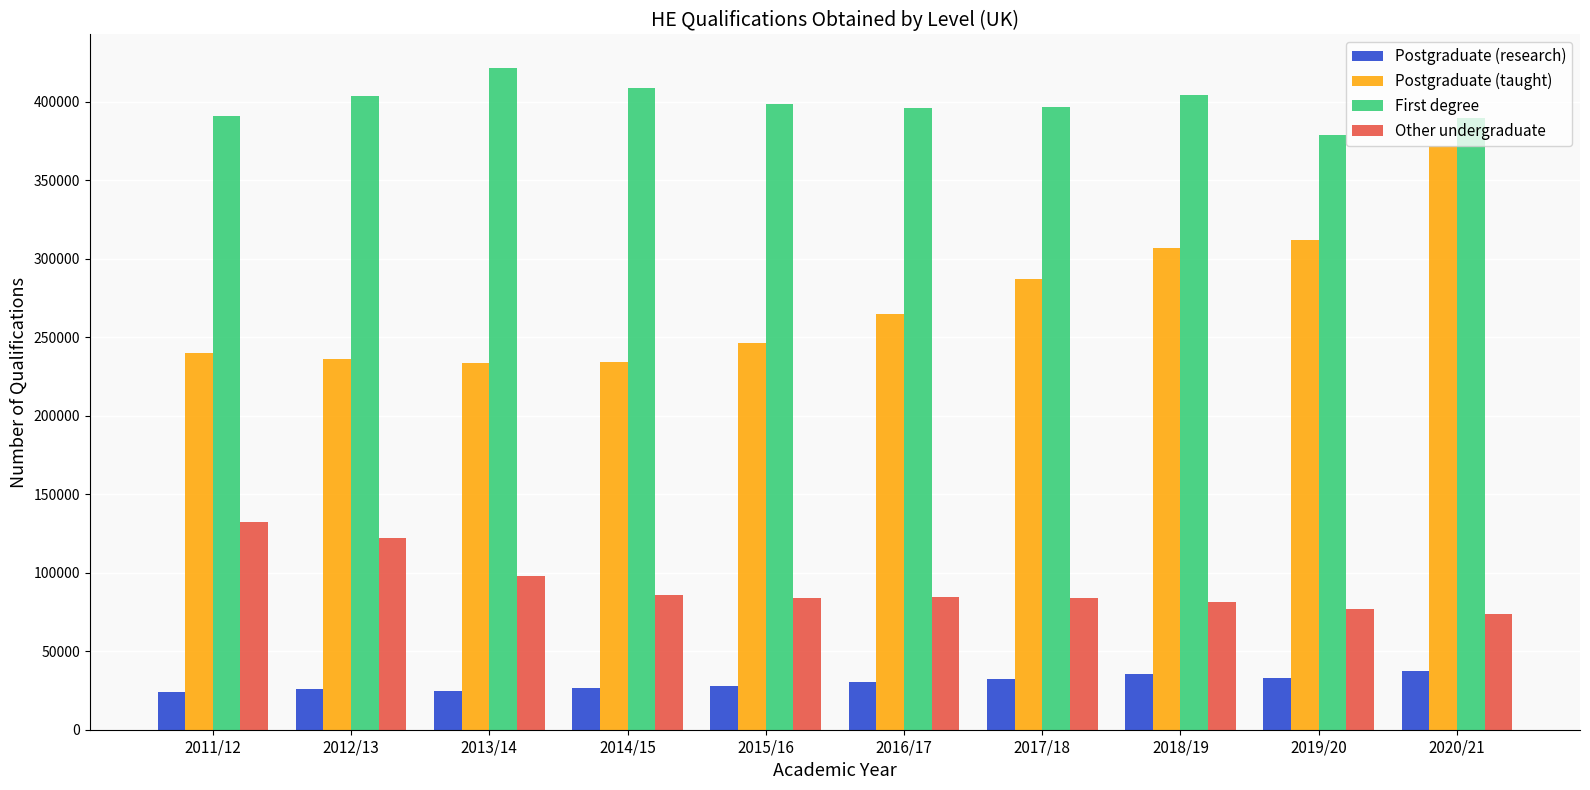

Which category has the lowest value in the First degree series?

2019/20